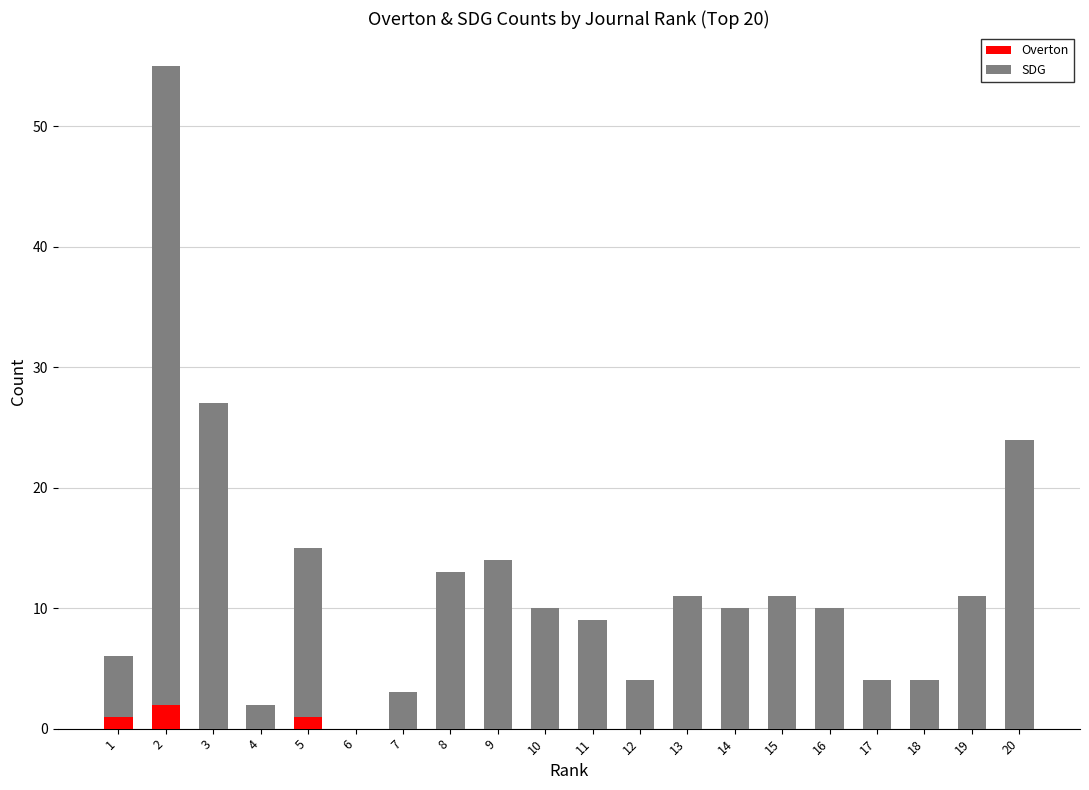

What is the total value across all series at 20?

24